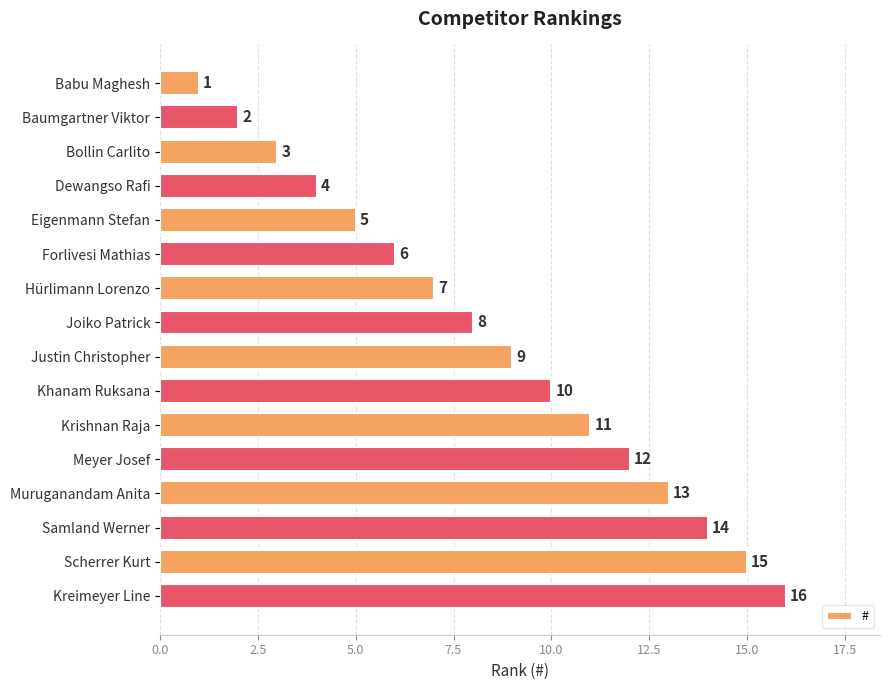

Rank the categories by value from lowest to highest.

Babu Maghesh, Baumgartner Viktor, Bollin Carlito, Dewangso Rafi, Eigenmann Stefan, Forlivesi Mathias, Hürlimann Lorenzo, Joiko Patrick, Justin Christopher, Khanam Ruksana, Krishnan Raja, Meyer Josef, Muruganandam Anita, Samland Werner, Scherrer Kurt, Kreimeyer Line